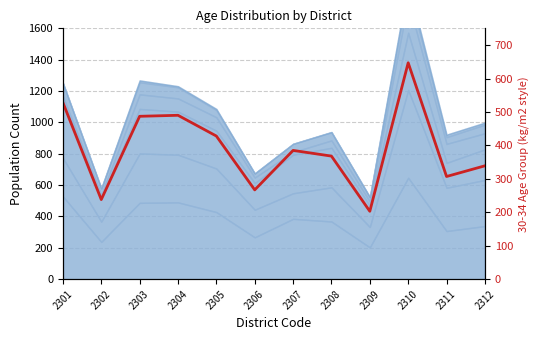

What is the change in value from 2306 to 2308?

+101